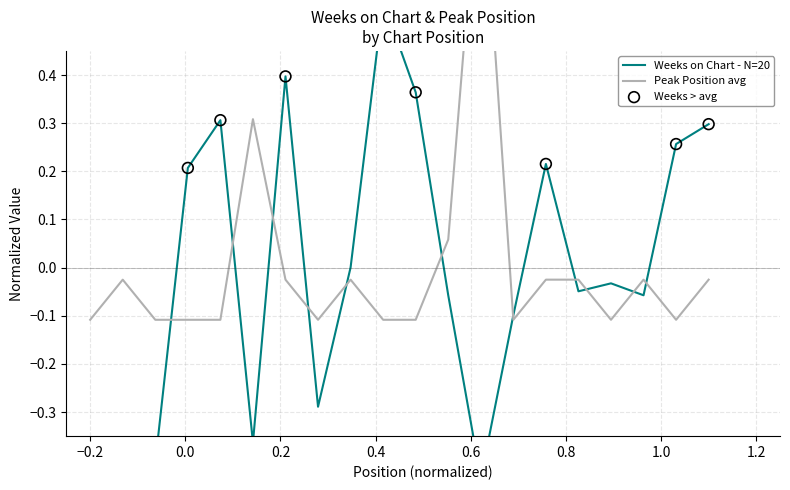

Which series contains the lowest Y value?

Weeks on Chart